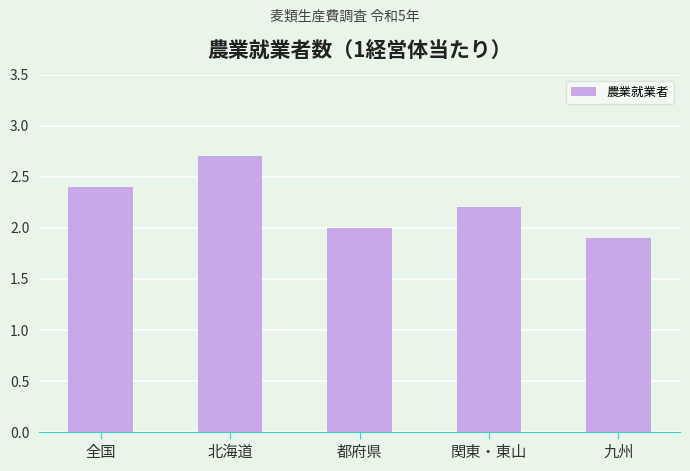

What is the label of the 1st bar from the left?

全国